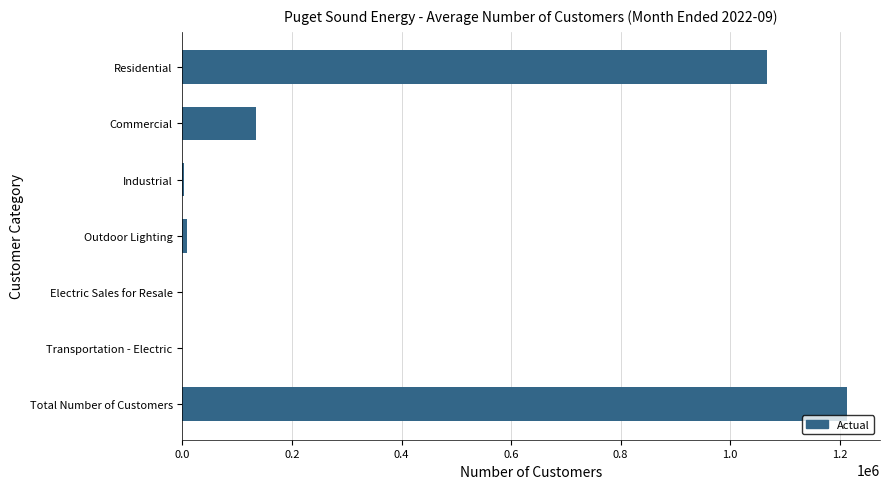

What is the maximum value shown in the chart?

1212717